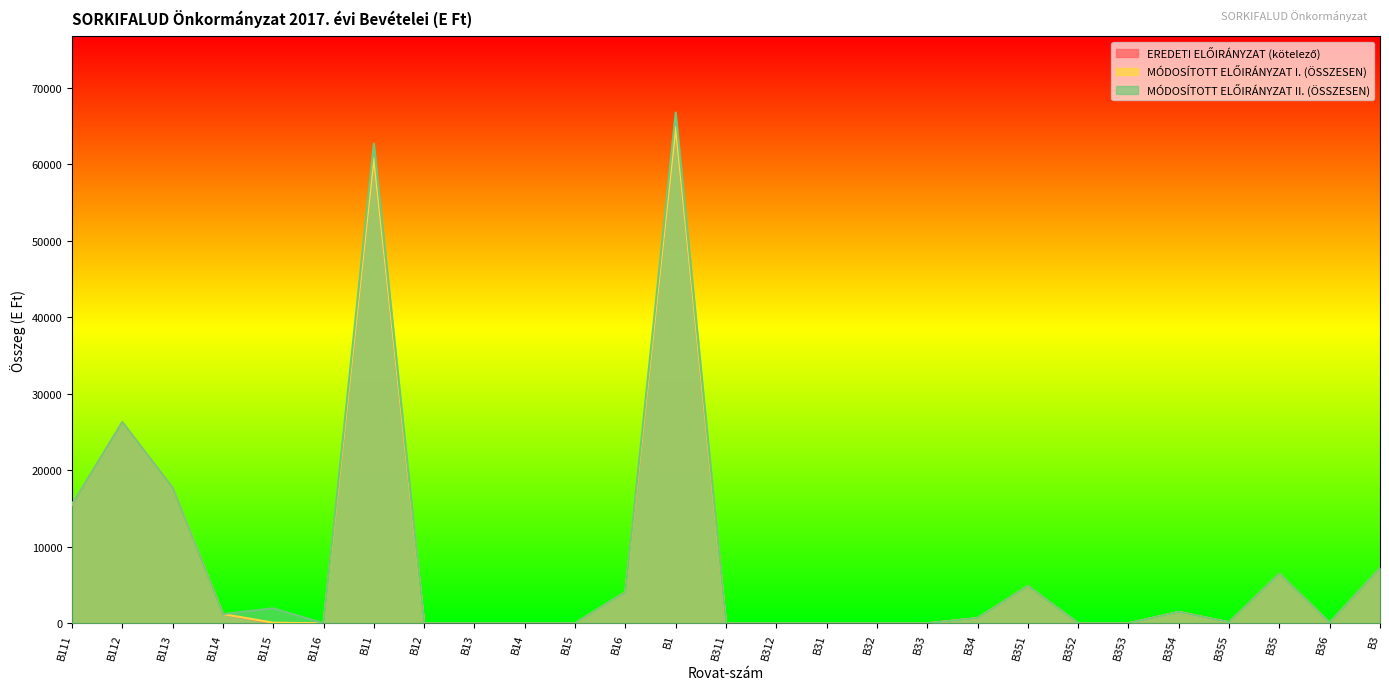

Rank the series by their maximum value, from lowest to highest.

EREDETI ELŐIRÁNYZAT (kötelező), MÓDOSÍTOTT ELŐIRÁNYZAT I. (ÖSSZESEN), MÓDOSÍTOTT ELŐIRÁNYZAT II. (ÖSSZESEN)